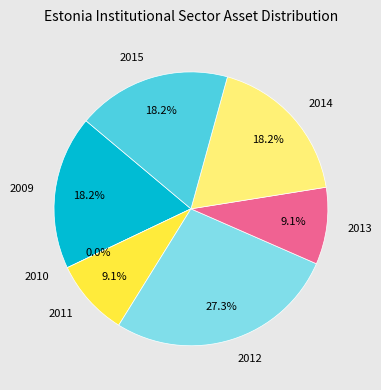

What percentage is the 2012 slice, to the nearest percent?

27%